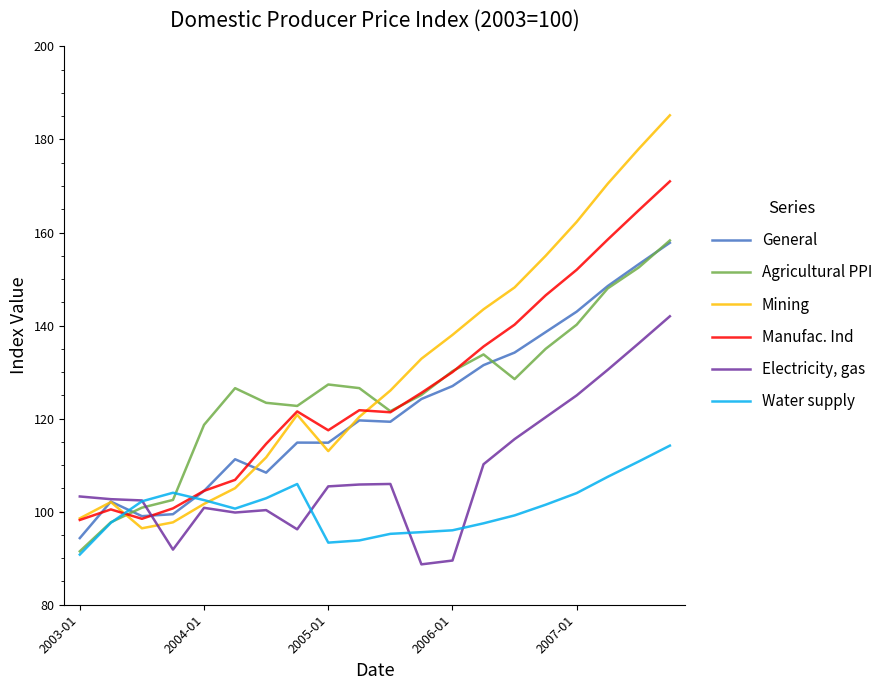

Which series ends up on top after the final intersection of Water supply and General?

General